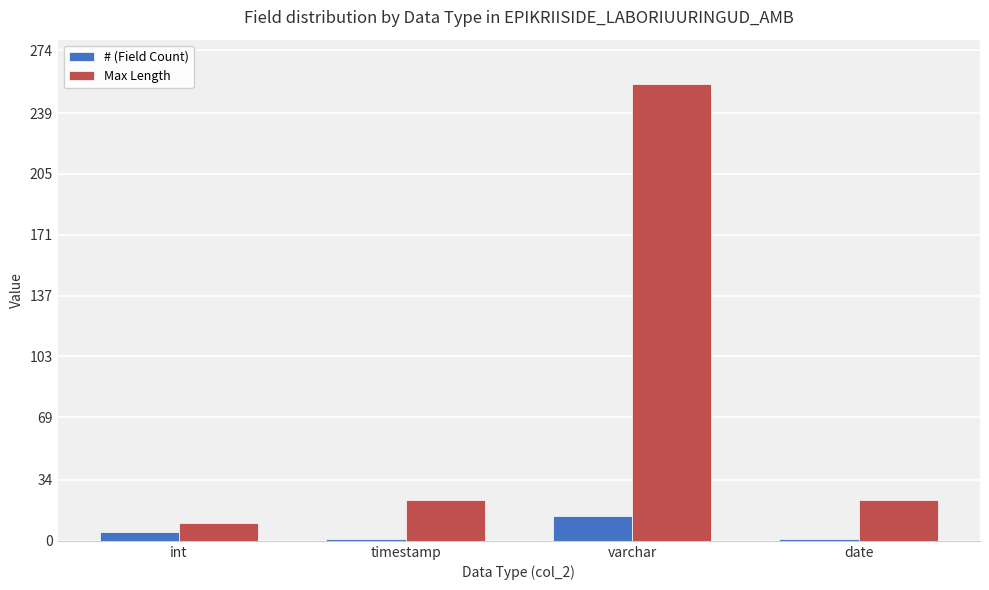

Reading left to right, list all the values displayed in this chart.

# (Field Count): int=5	timestamp=1	varchar=14	date=1
Max Length: int=10	timestamp=23	varchar=255	date=23